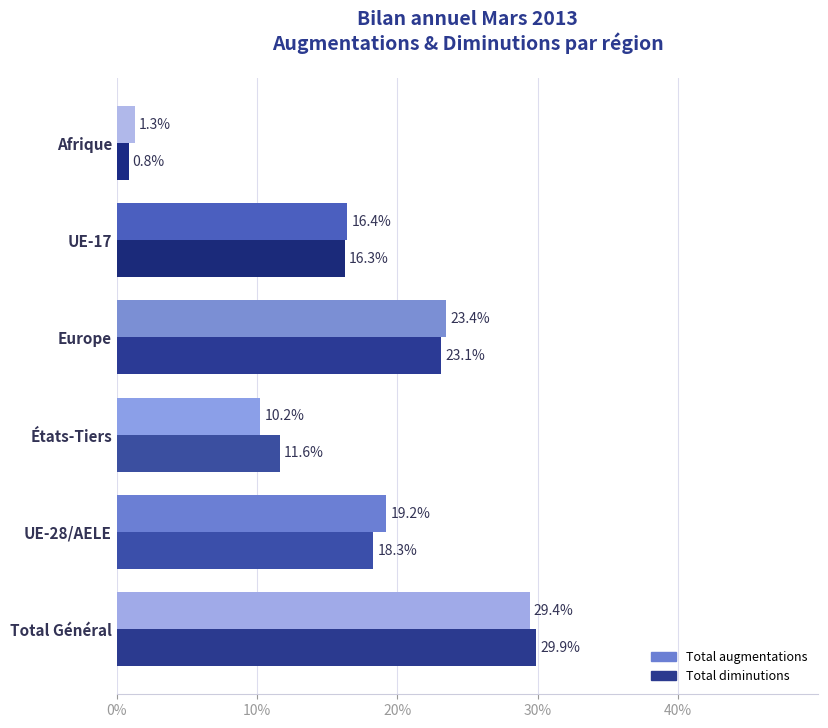

The value of Total diminutions at Afrique is 0.8. True or false?

True